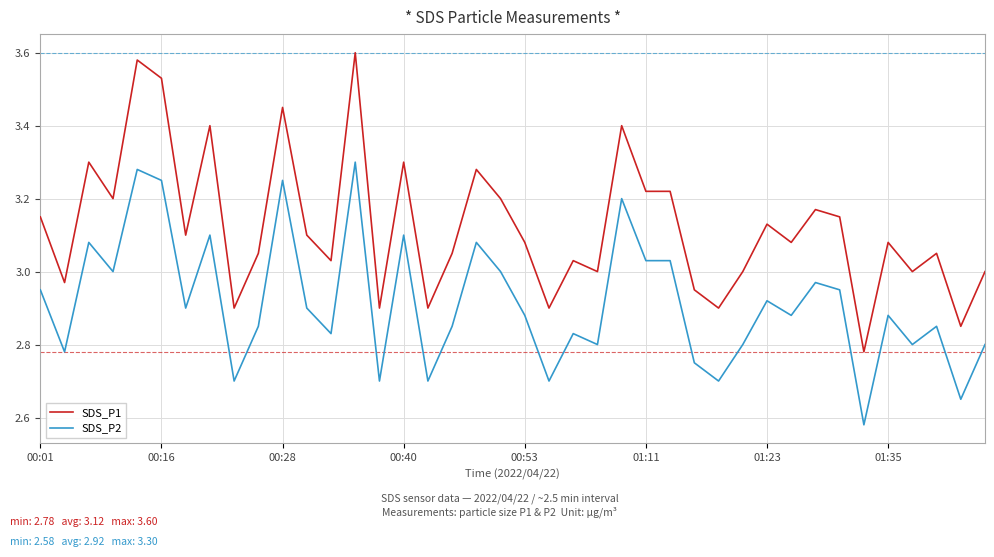

True or false: SDS_P2 and SDS_P1 intersect in this chart.

False